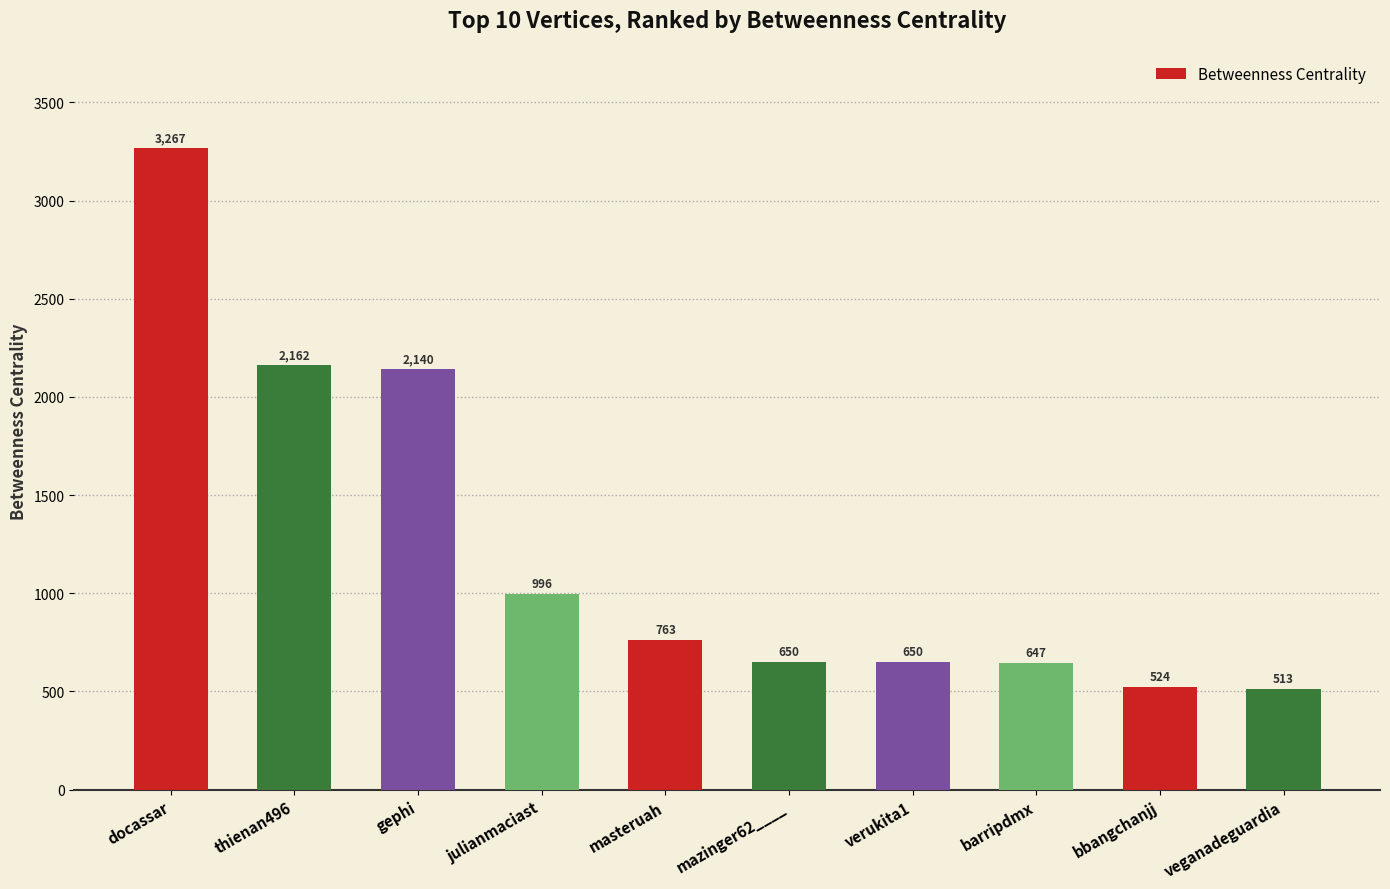

What is the label of the 10th bar from the right?

docassar